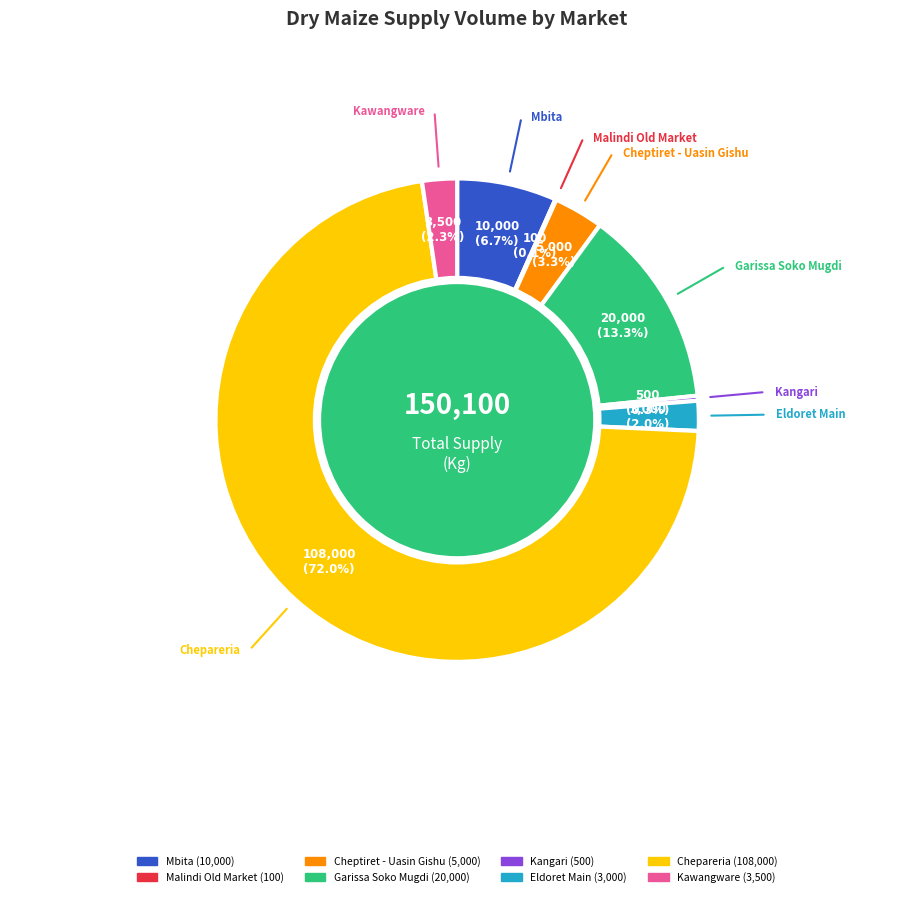

Is the sum of Eldoret Main and Kawangware greater than half?

No